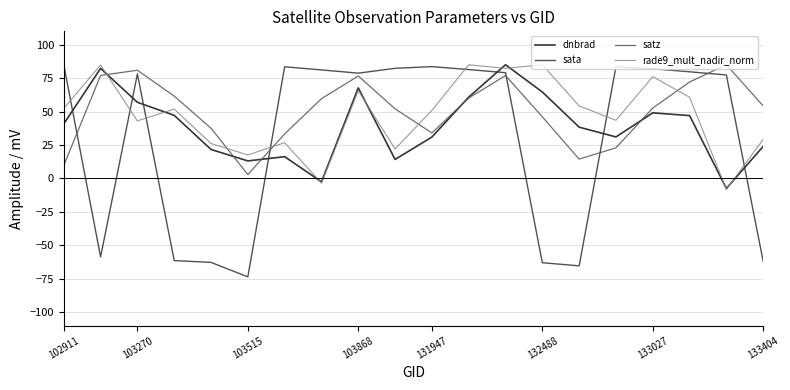

List the series in order of their overall mean, highest first.

satz, rade9_mult_nadir_norm, dnbrad, sata